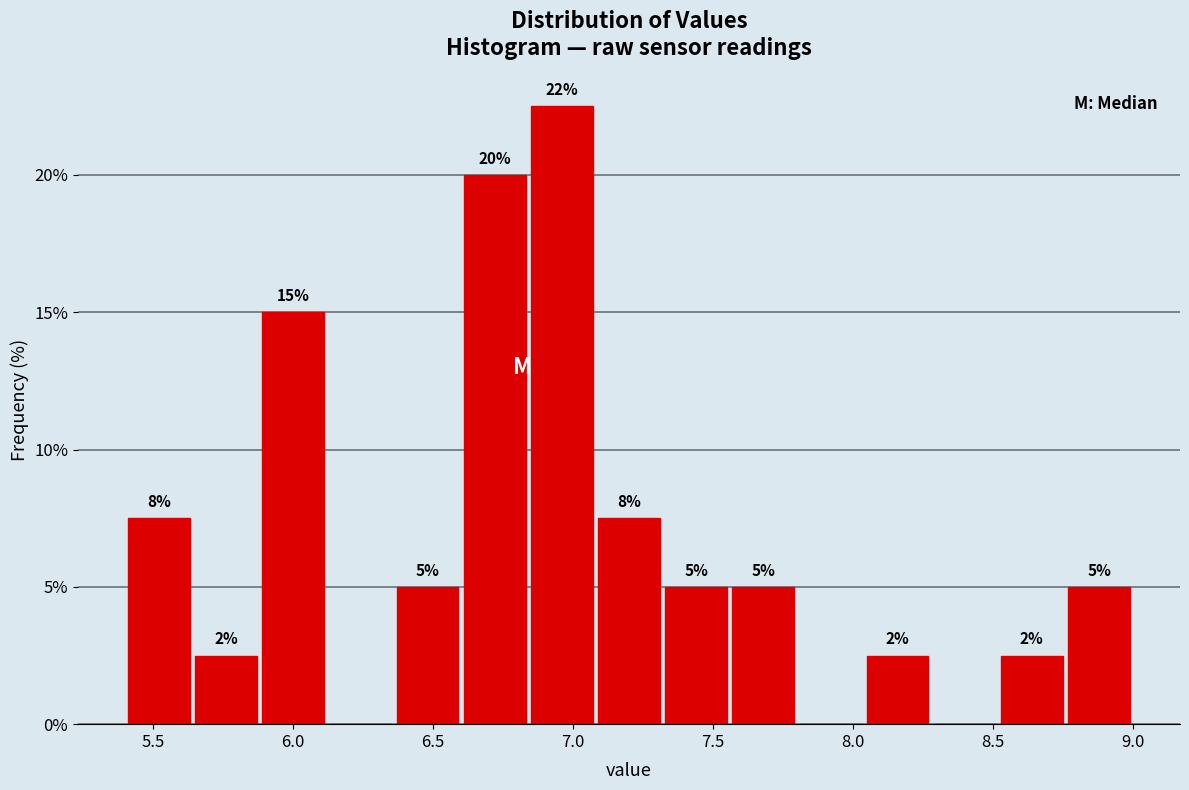

Which range on the x-axis has the tallest bar?

6.84 to 7.08